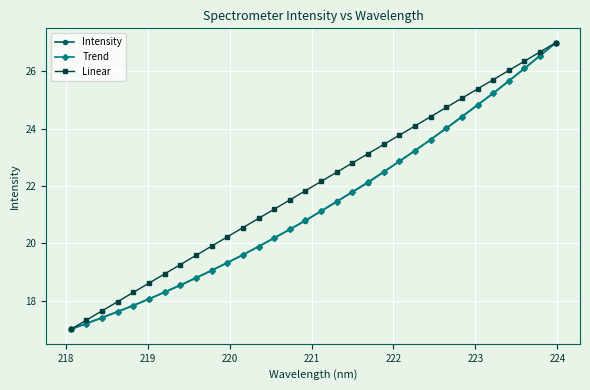

What is the value of the Intensity point at the 15th from the left?

20.5